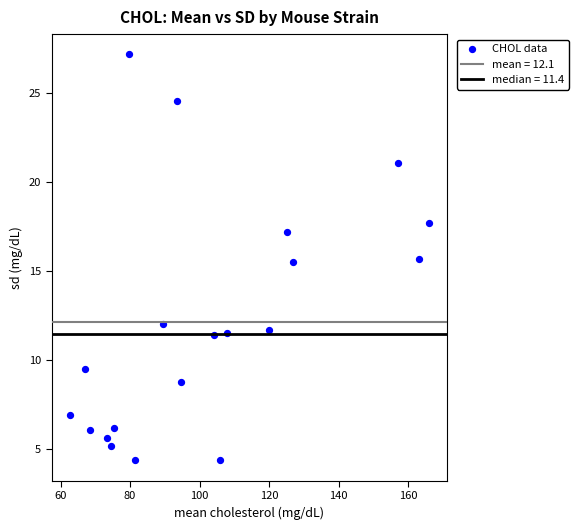

What is the range of X values (max minus min)?

103.4